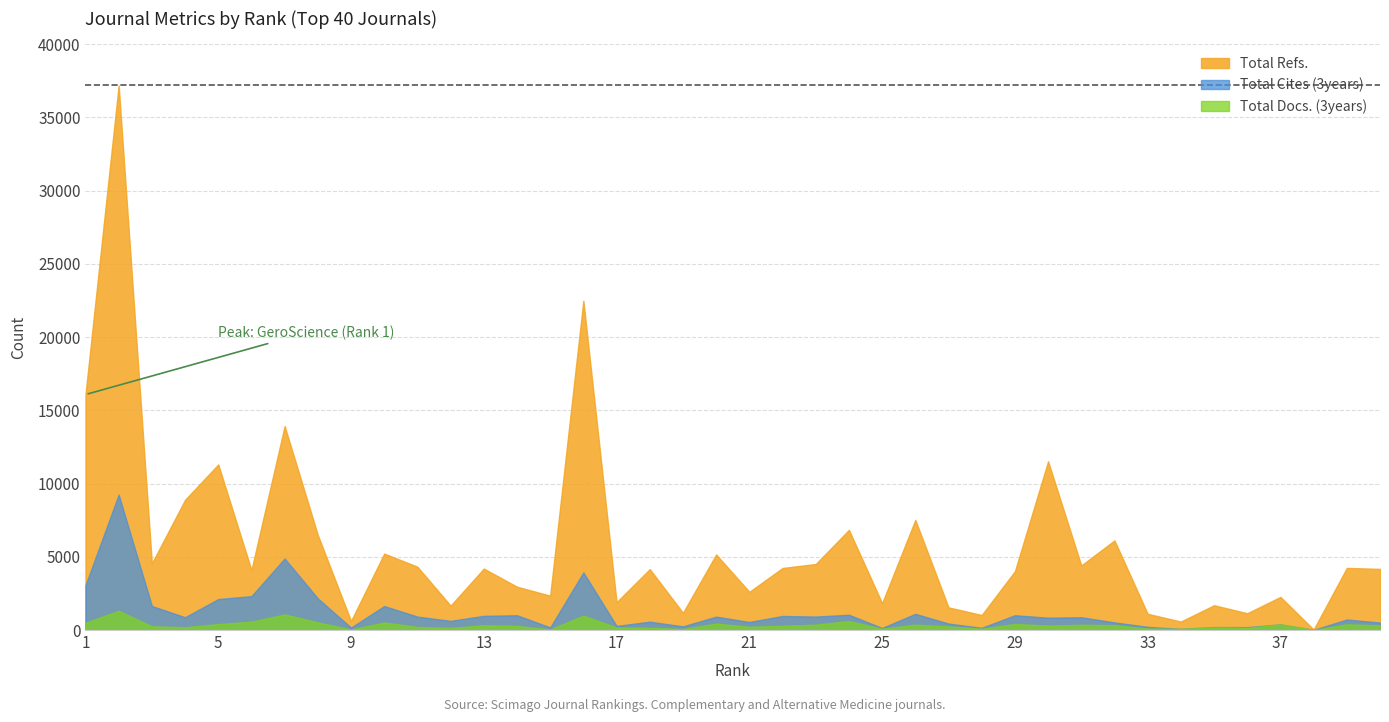

How many data points in Total Docs. (3years) are less than 305?

20